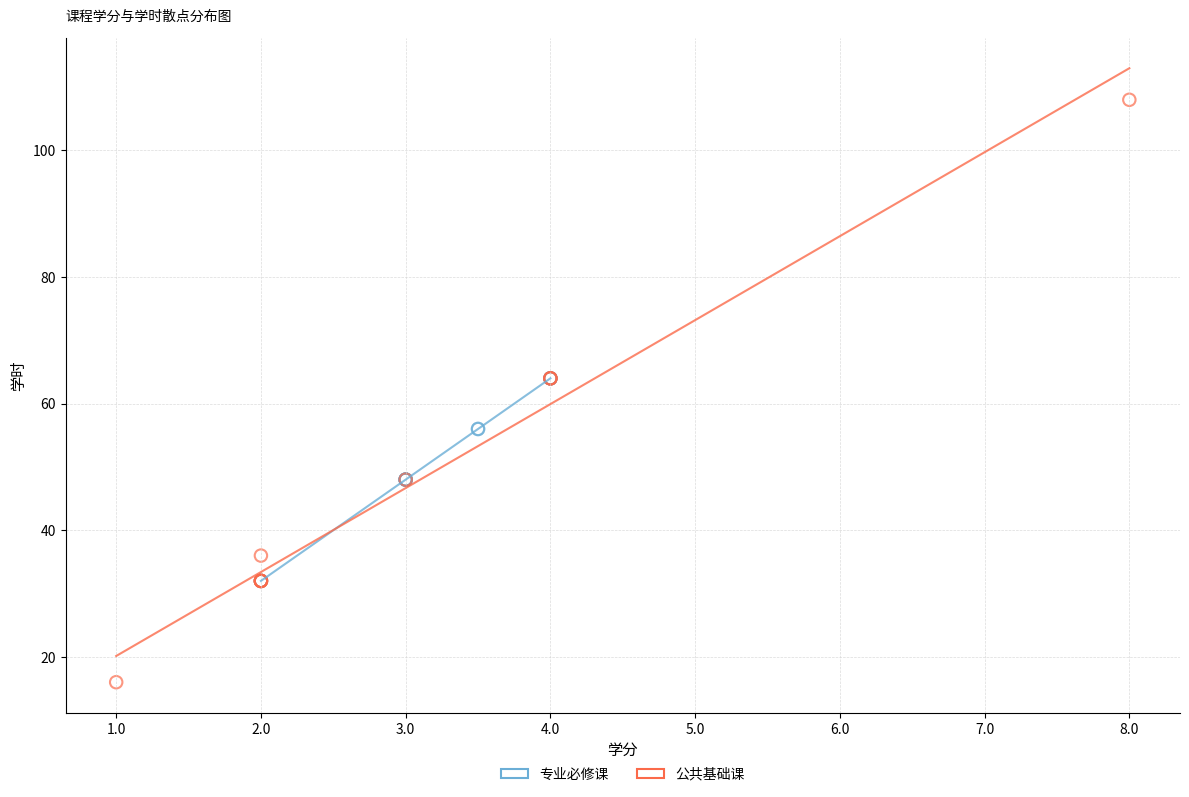

Which series contains the lowest Y value?

公共基础课